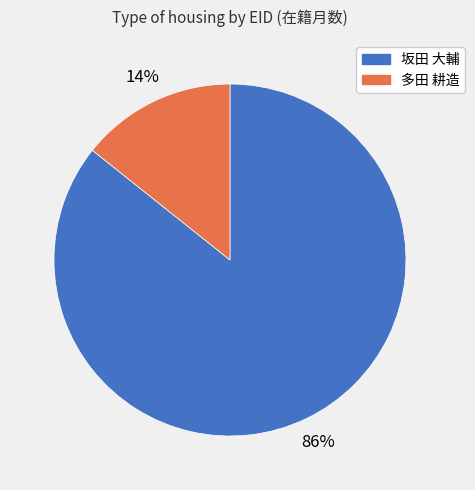

Is there a majority slice in this chart?

Yes